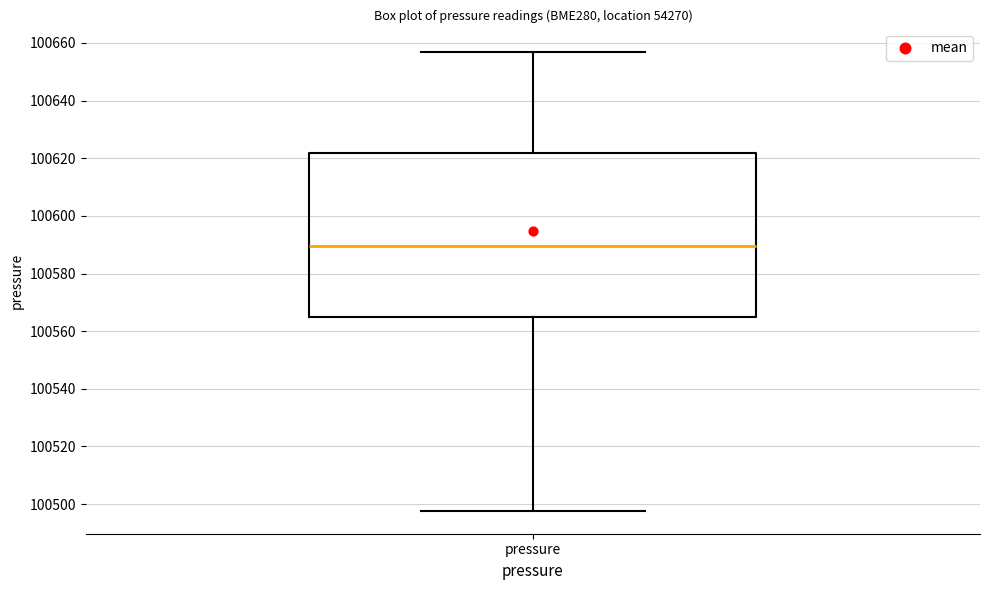

Where is the lower edge of the box for pressure on the y-axis? The values are not printed on the chart, so give them approximately, as read against the axis.

100566